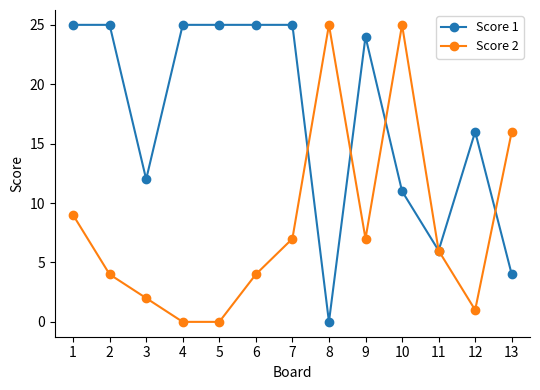

Reading left to right, transcribe all the data shown in this chart.

Score 1: 1=25	2=25	3=12	4=25	5=25	6=25	7=25	8=0	9=24	10=11	11=6	12=16	13=4
Score 2: 1=9	2=4	3=2	4=0	5=0	6=4	7=7	8=25	9=7	10=25	11=6	12=1	13=16